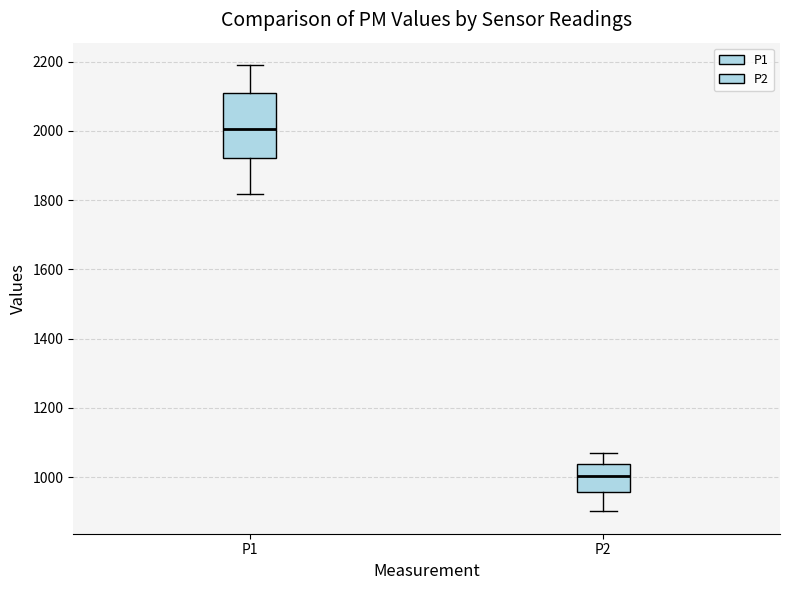

Where does the median line of the box for P1 sit on the y-axis? The values are not printed on the chart, so give them approximately, as read against the axis.

2000